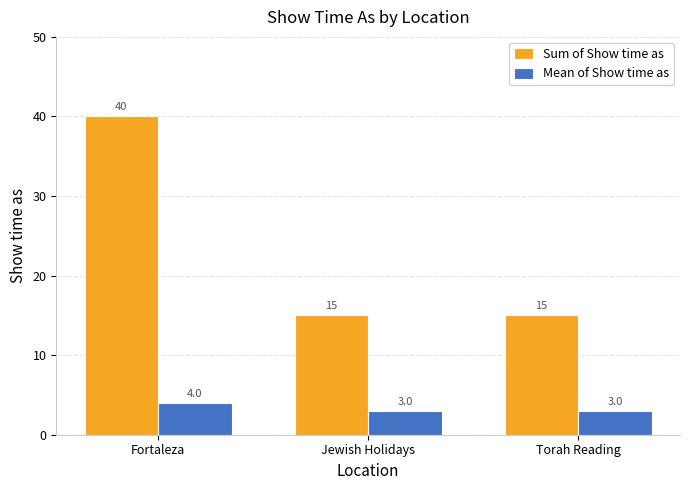

What is the difference between the maximum and second lowest values in the Sum of Show time as series?

25